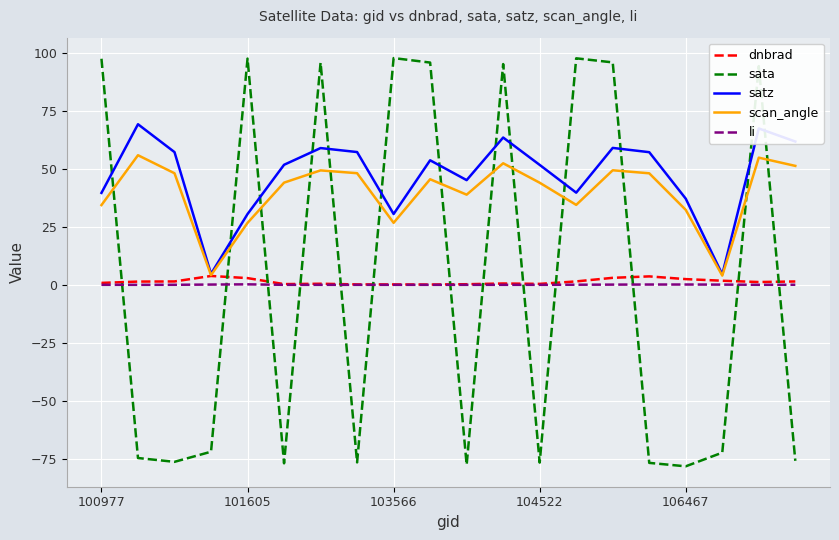

What is the greatest value displayed?

97.8